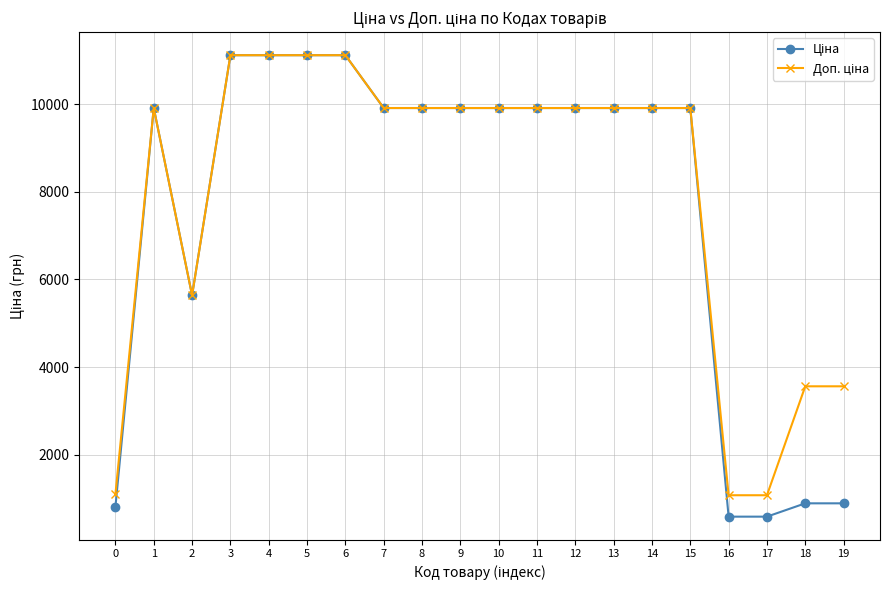

What is the maximum value shown in the chart?

11113.6